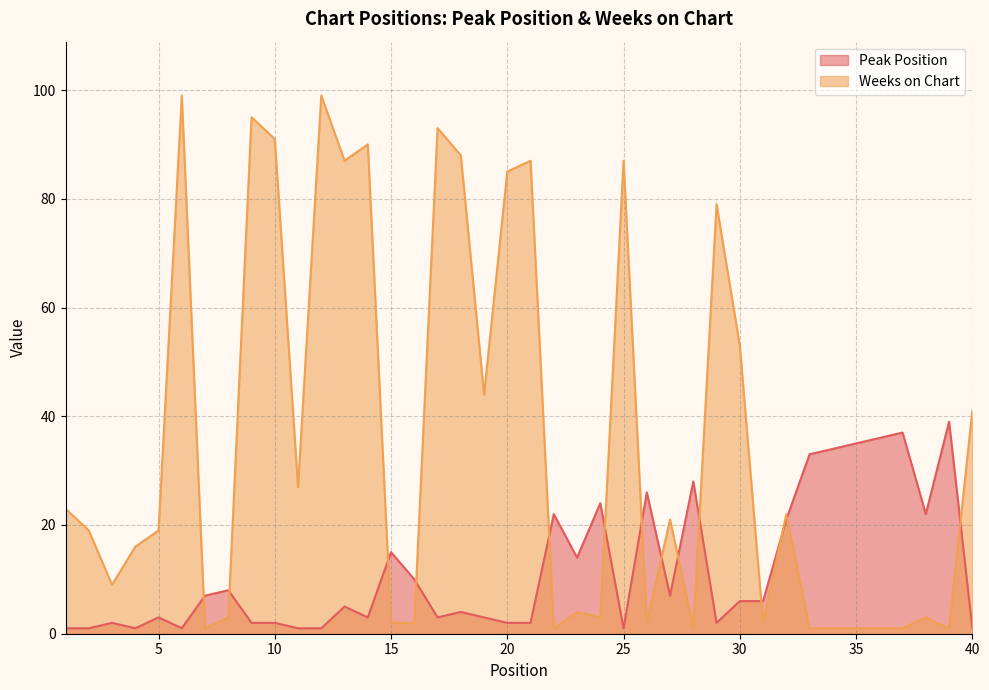

How many series are shown in this chart?

2